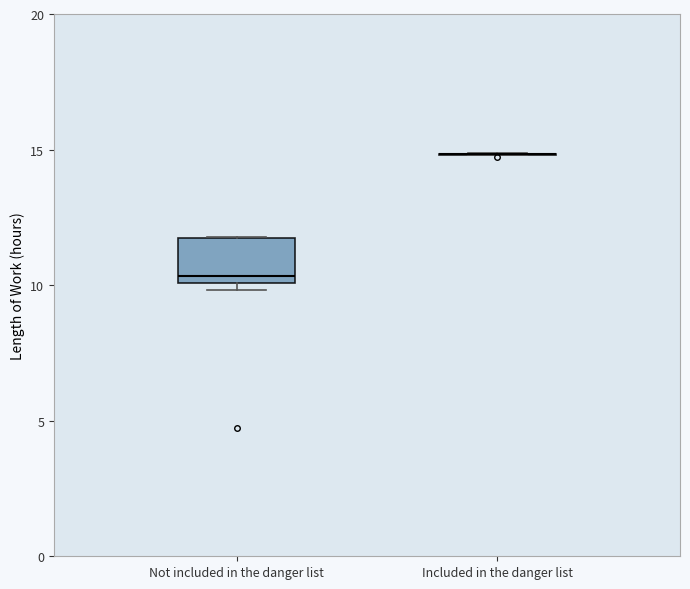

Reading left to right, transcribe this box plot: for each box, give where its median line is, the range the box spans, and where its two whiskers end, as read against the y-axis. The values are not printed on the chart, so give them approximately, as read against the axis.

Not included in the danger list: median 10.5, box 10.0 to 12.0, whiskers 10.0 (just below the box's lower edge) to 12.0
Included in the danger list: box collapsed to a line at 15.0, whiskers 15.0 to 15.0